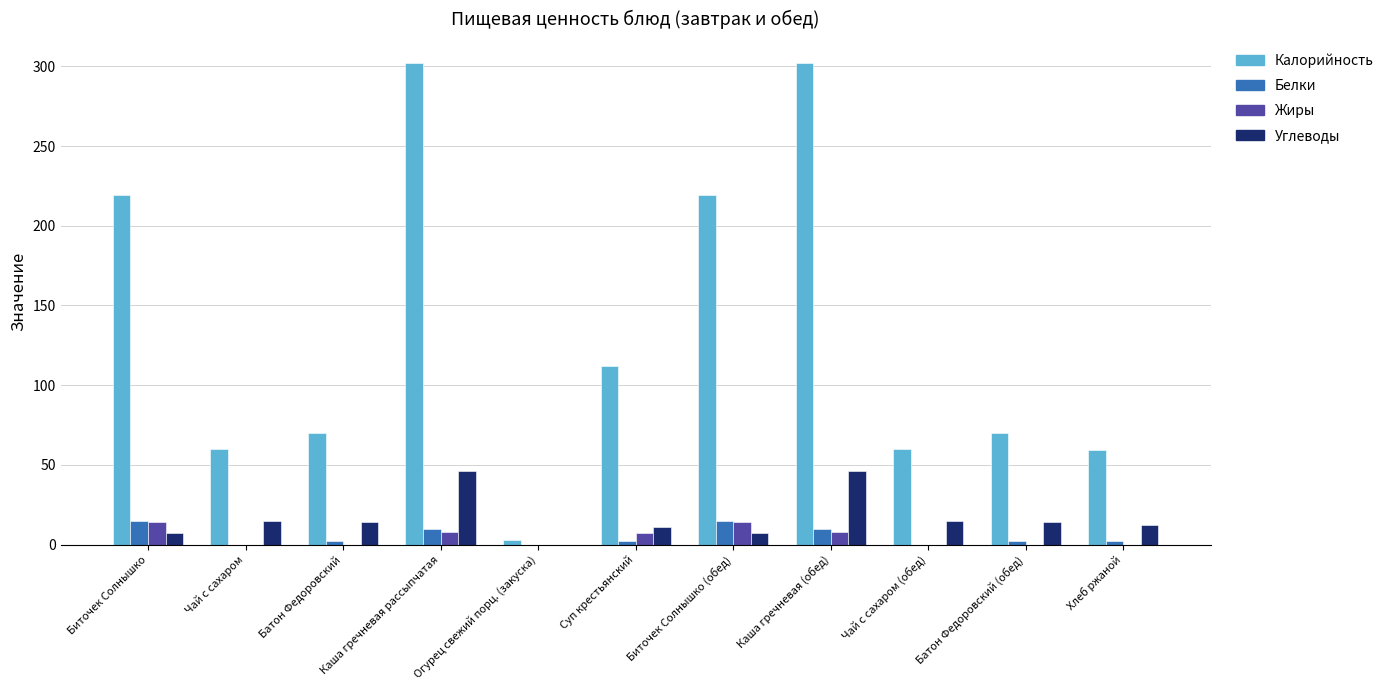

Which series changed the most between Биточек Солнышко and Батон Федоровский (обед)?

Калорийность